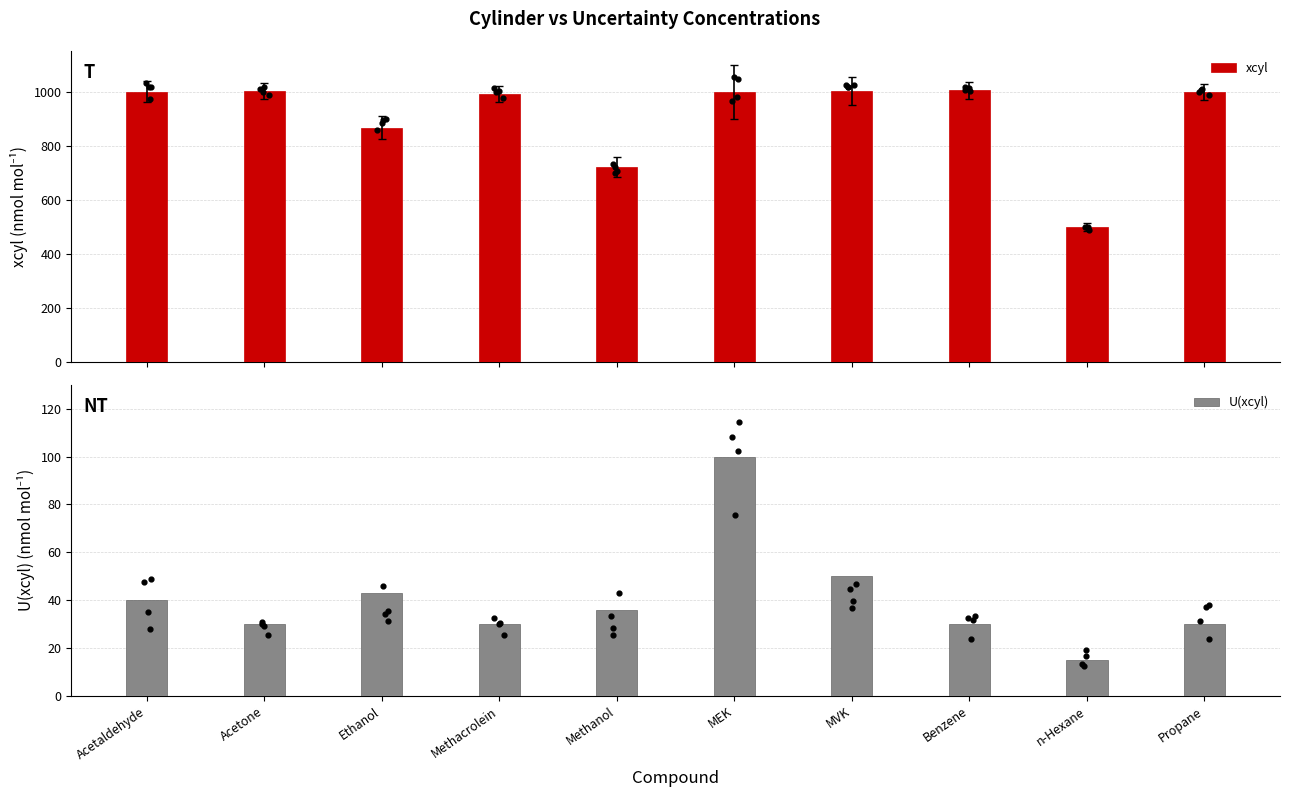

Which series reaches the minimum Y coordinate?

U(xcyl)